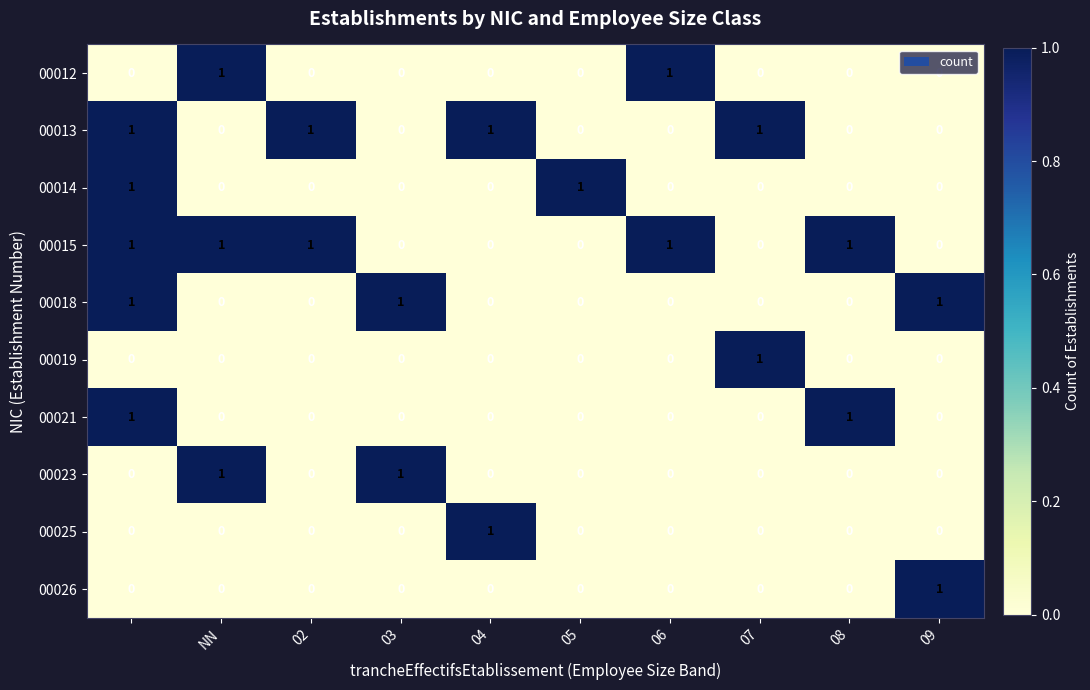

Count the 00023 values in the range 0 to 1.

10